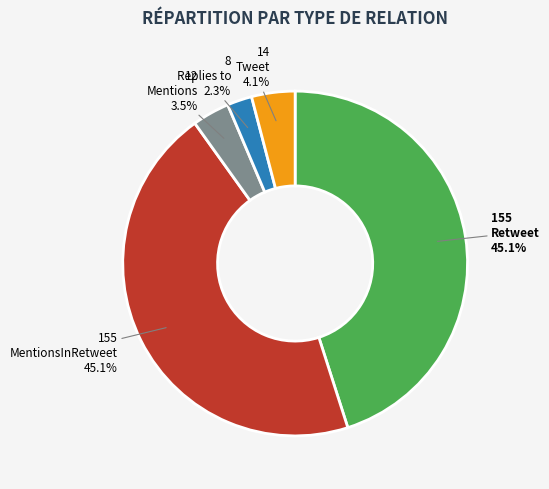

What percentage is NOT represented by MentionsInRetweet?

54.9%